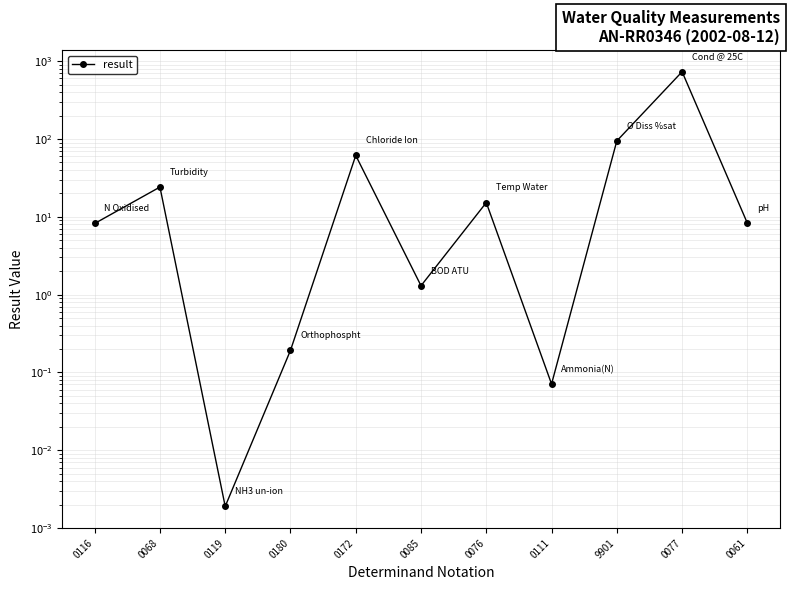

Is it true that the value at 0111 is 0.0?

False